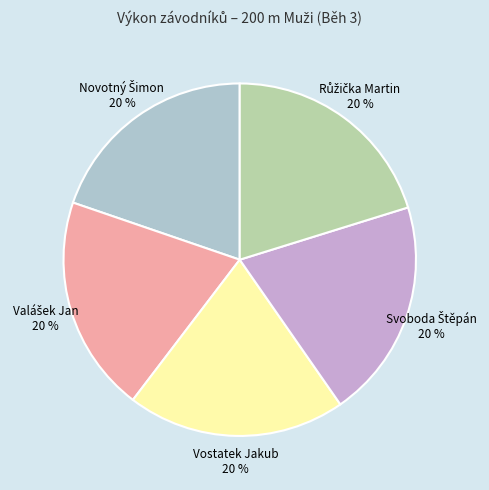

To the nearest percent, what percentage of the pie is Vostatek Jakub?

20%